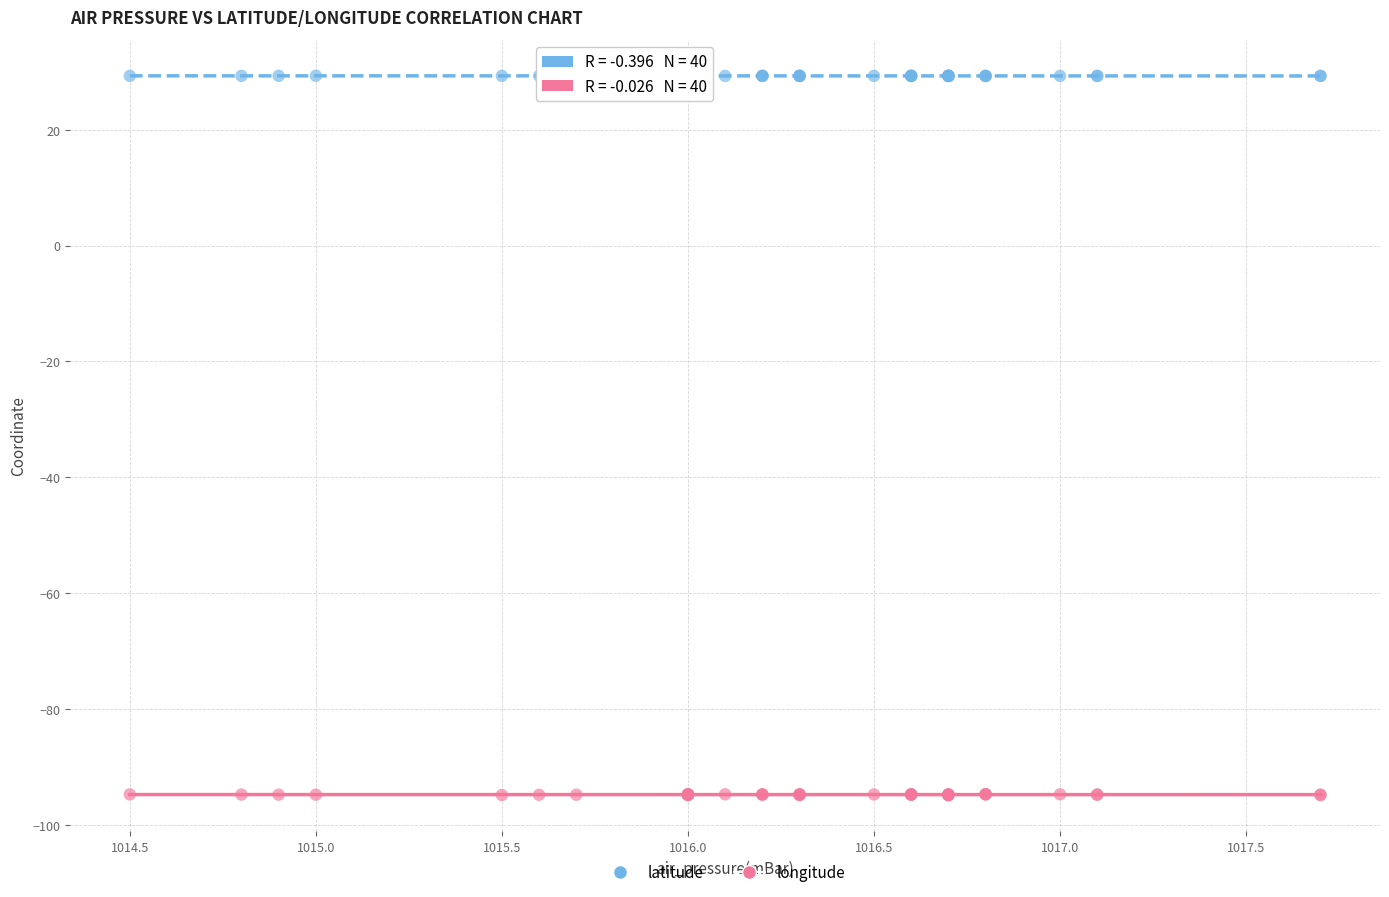

Which series reaches the minimum Y coordinate?

longitude